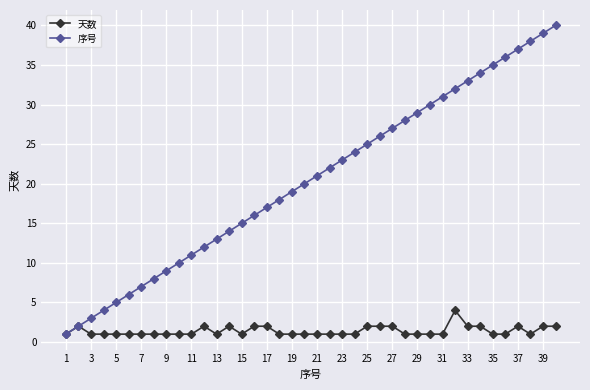

What is the maximum value shown in the chart?

40